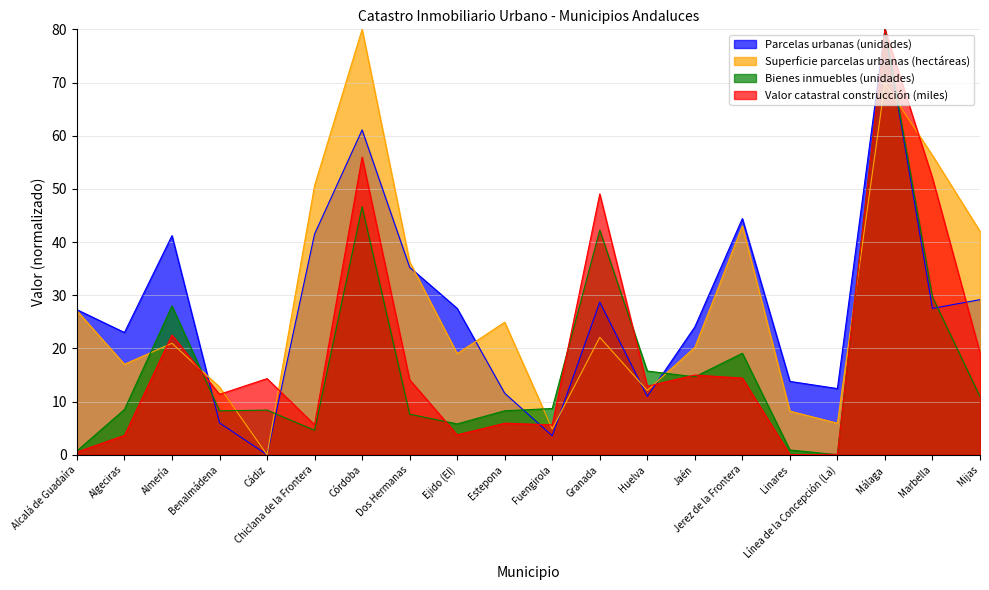

Which series has the widest spread of values?

Parcelas urbanas (unidades)